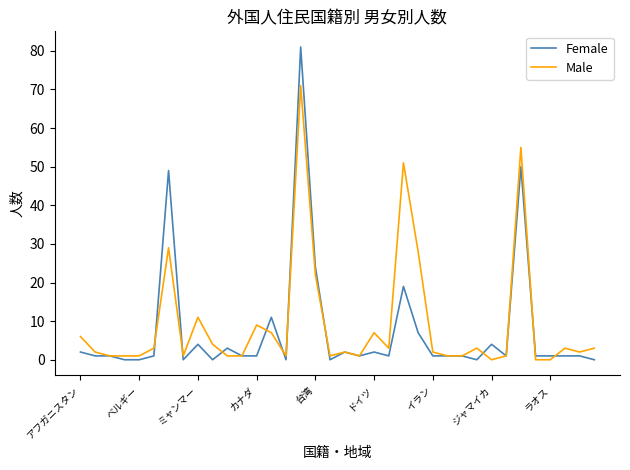

Is this an area chart (filled region under the line)?

No